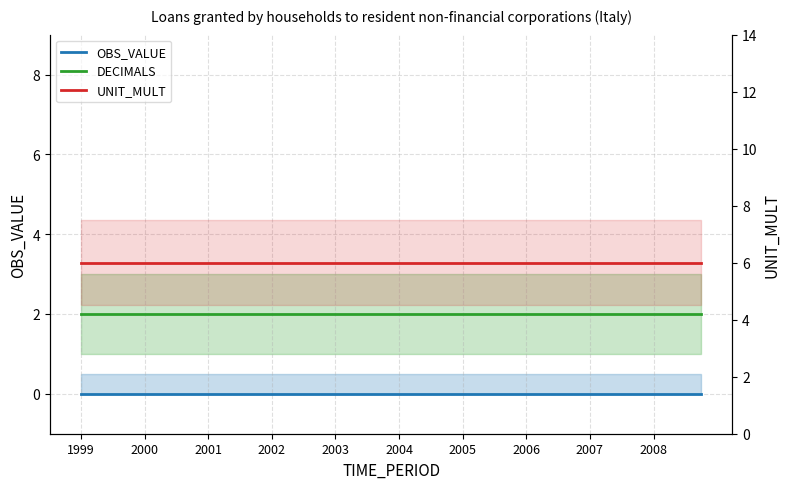

Reading right to left, extract all data points from this chart.

OBS_VALUE: 0	0	0	0	0	0	0	0	0	0	0	0	0	0	0	0	0	0	0	0	0	0	0	0	0	0	0	0	0	0	0	0	0	0	0	0	0	0	0	0
DECIMALS: 2	2	2	2	2	2	2	2	2	2	2	2	2	2	2	2	2	2	2	2	2	2	2	2	2	2	2	2	2	2	2	2	2	2	2	2	2	2	2	2
UNIT_MULT: 6	6	6	6	6	6	6	6	6	6	6	6	6	6	6	6	6	6	6	6	6	6	6	6	6	6	6	6	6	6	6	6	6	6	6	6	6	6	6	6